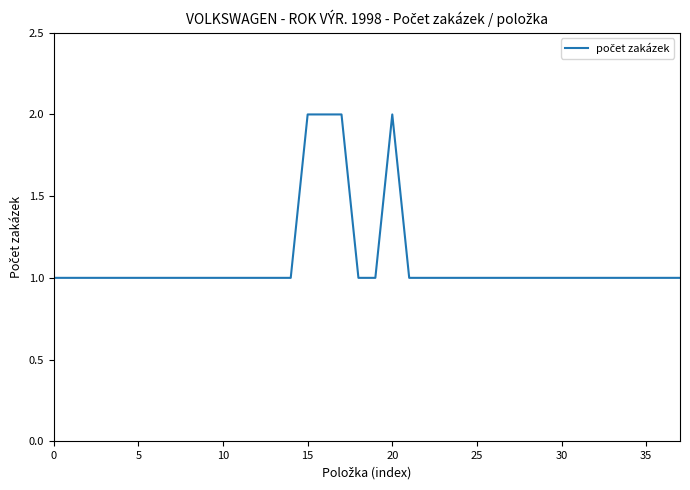

Reading right to left, extract all data points from this chart.

1	1	1	1	1	1	1	1	1	1	1	1	1	1	1	1	1	2	1	1	2	2	2	1	1	1	1	1	1	1	1	1	1	1	1	1	1	1